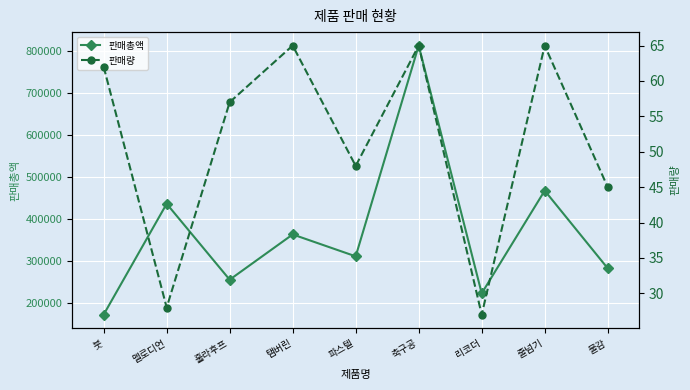

True or false: 판매총액 has a value of 261655 at 붓.

False